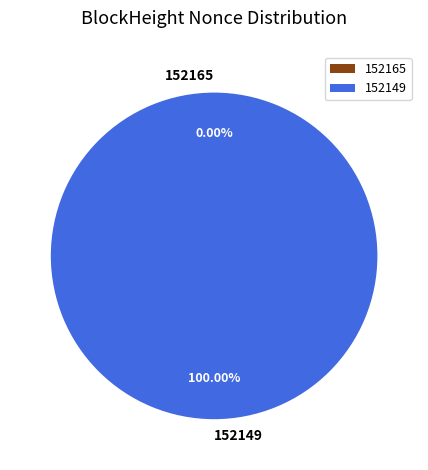

What is the change in value from 152165 to 152149?

+67828